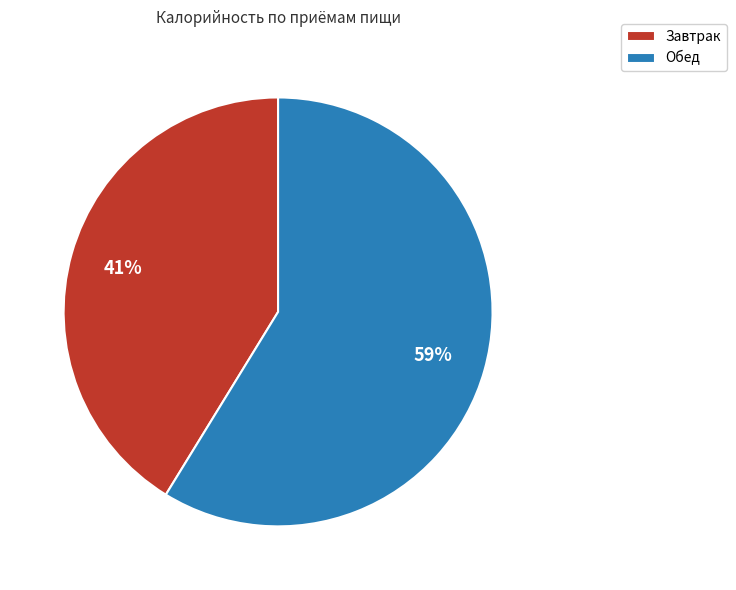

To the nearest percent, what is the average slice percentage?

50%